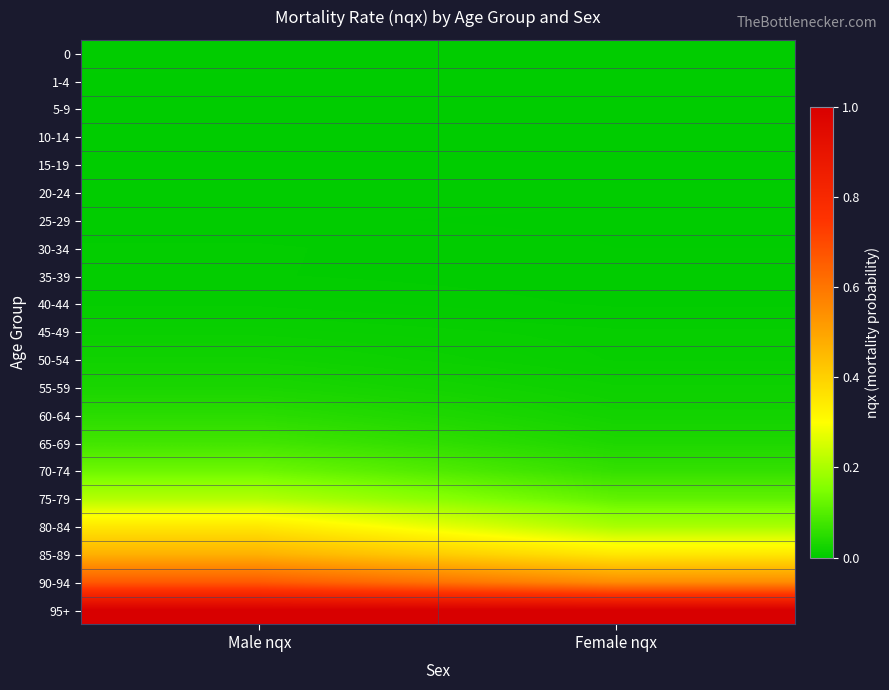

At which category is the sum across all series the highest?

Male nqx